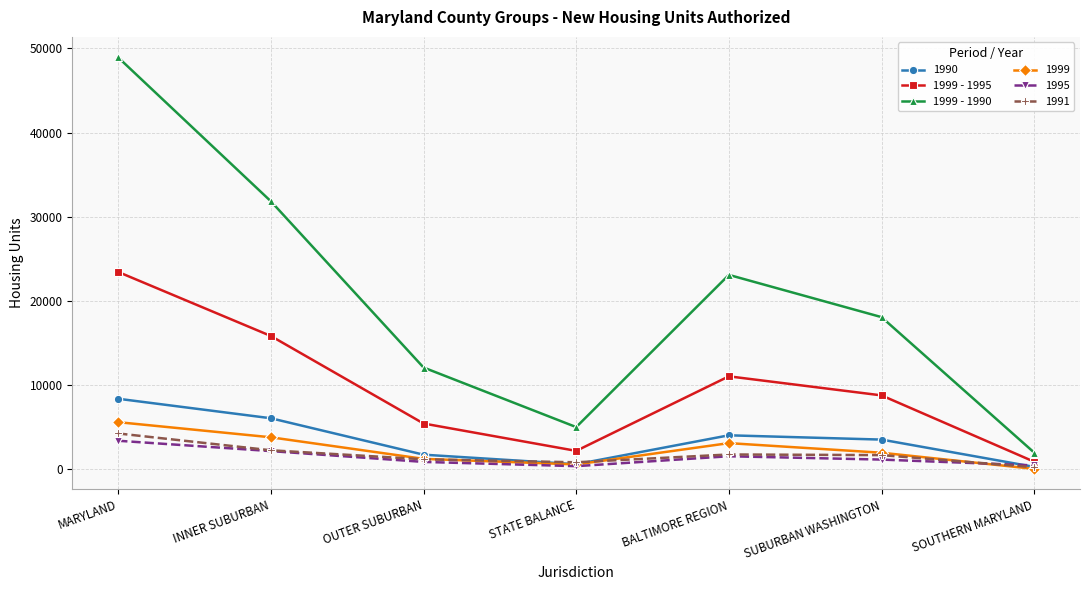

In 1999 - 1995, how many points are higher than both neighbors (excluding endpoints)?

1